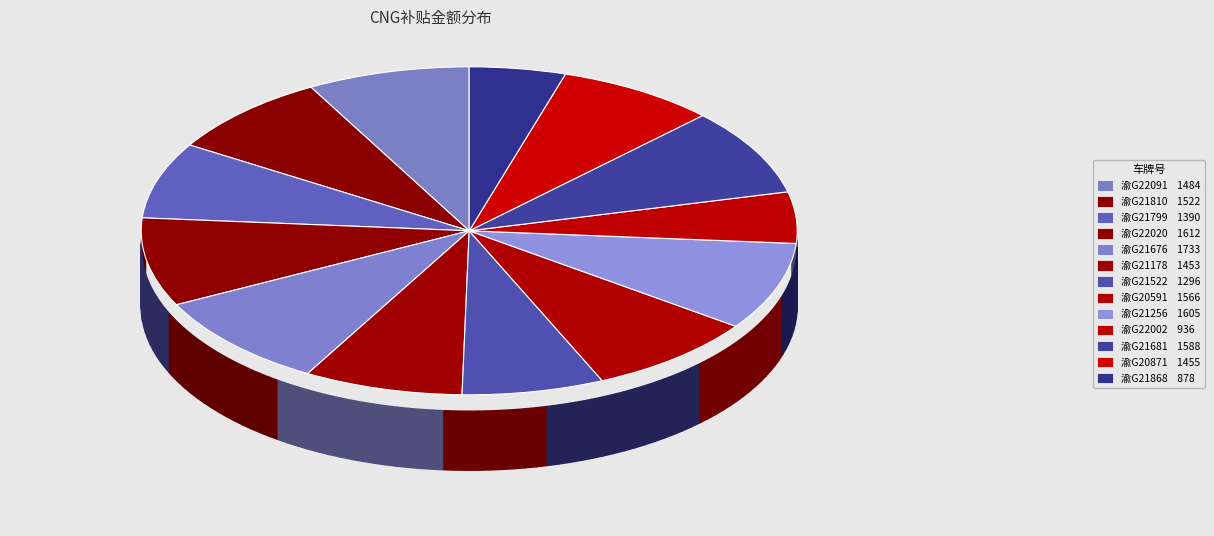

Which category has the smallest portion of the pie?

渝G21868